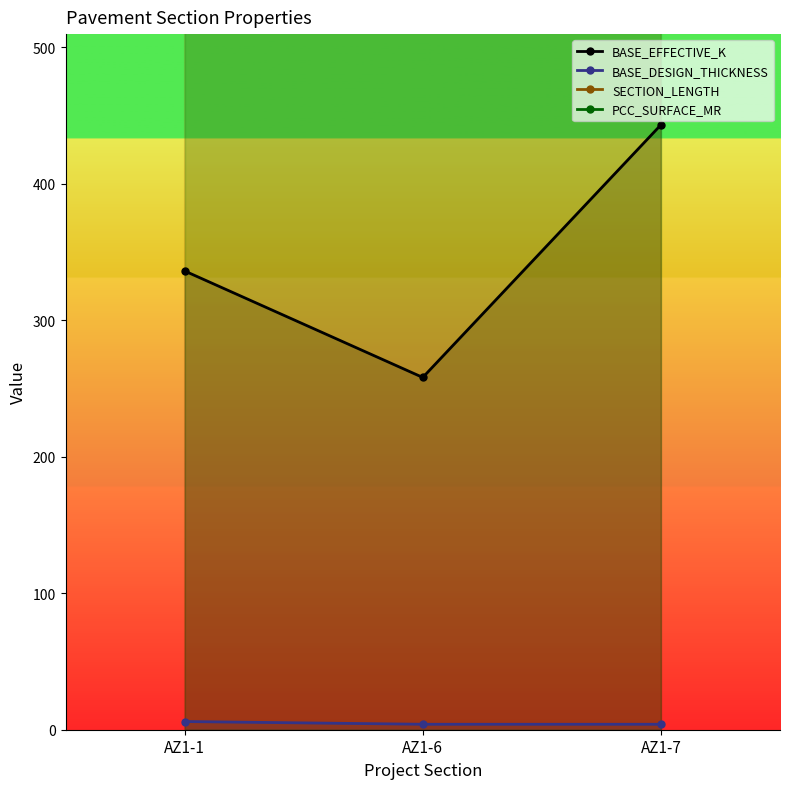

Is it true that BASE_EFFECTIVE_K equals 443 at AZ1-7?

True